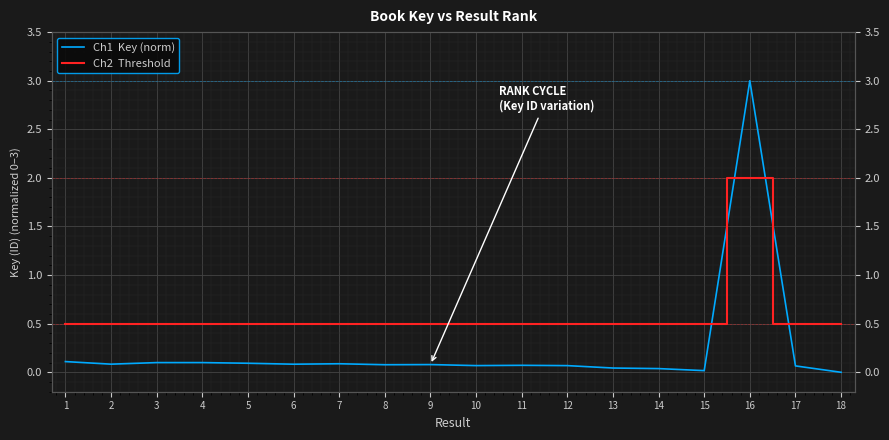

What is the total value across all series at 2?

0.6